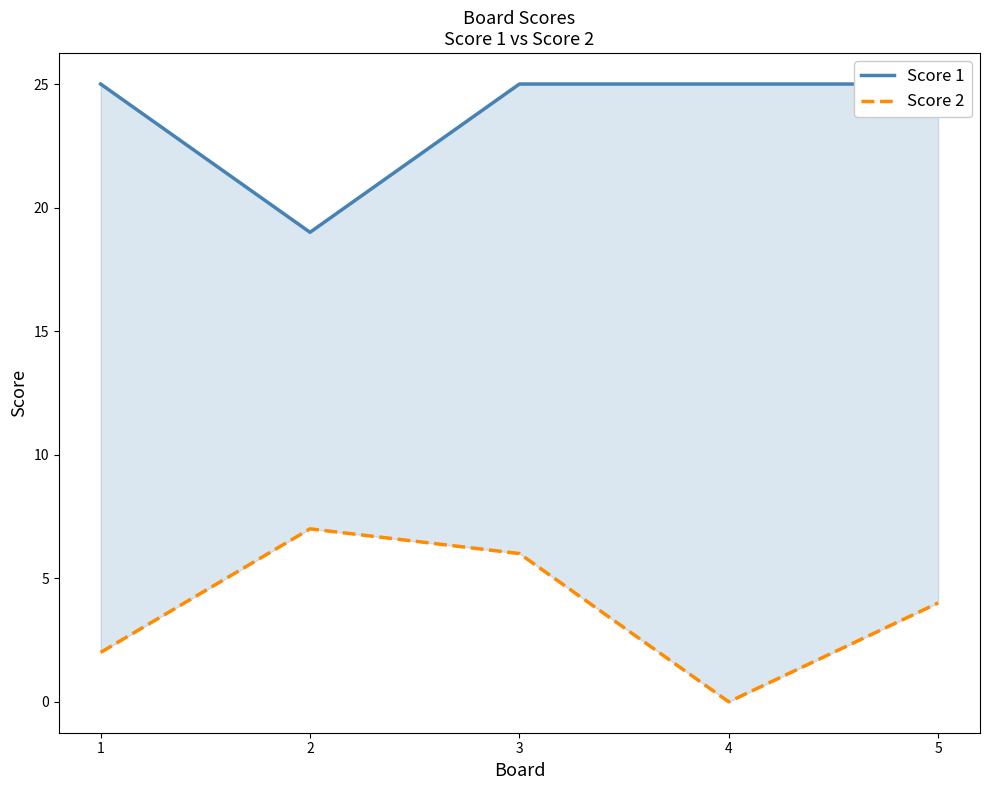

At which label is Score 1 closest to 22?

1